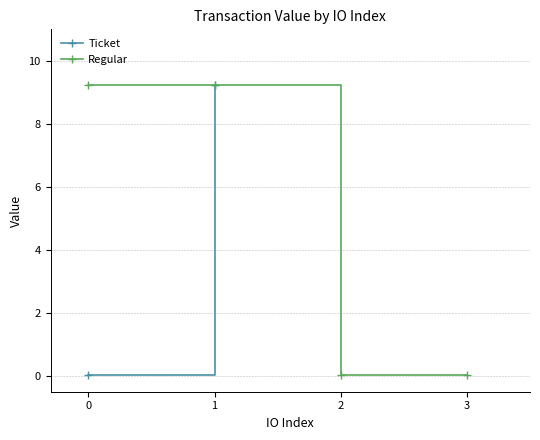

What is the difference between the maximum and minimum values?

9.2